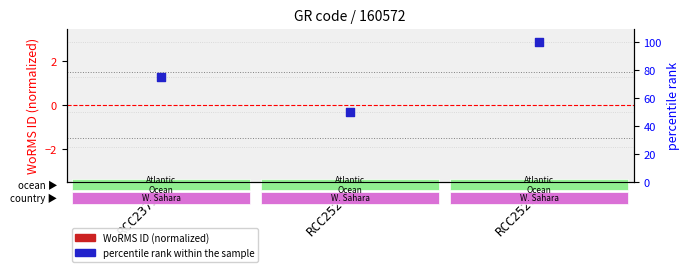

At how many categories does at least one series exceed 6?

3